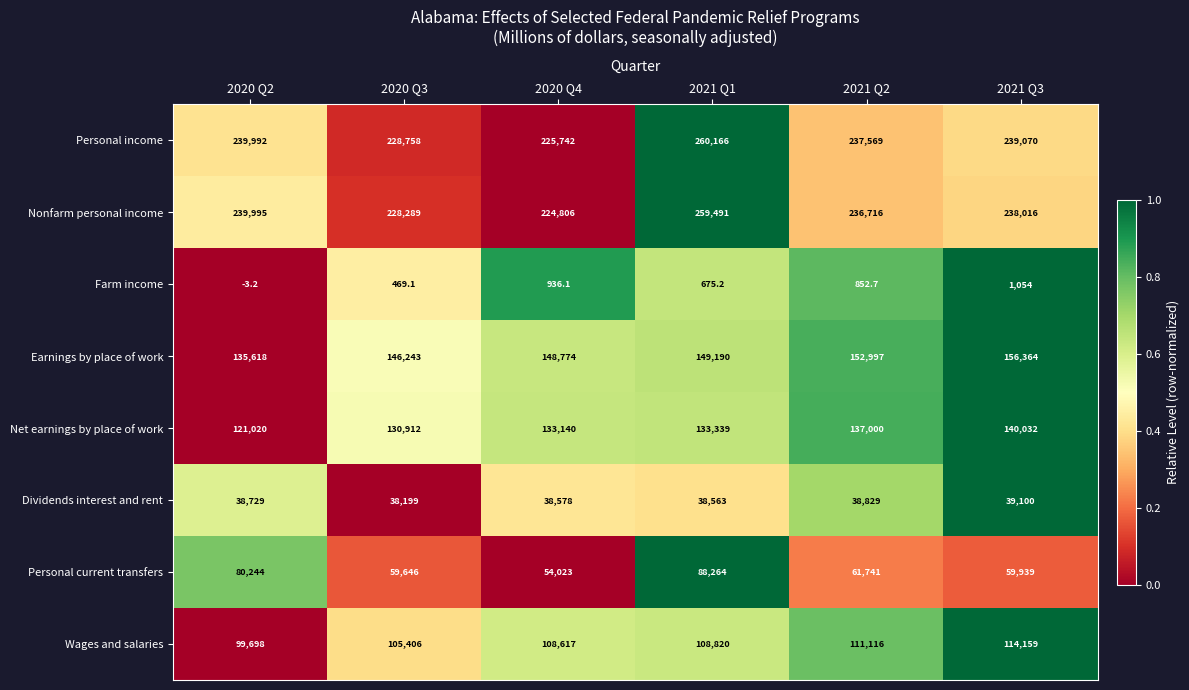

True or false: Personal current transfers has a value of 59646.0 at 2020 Q3.

True